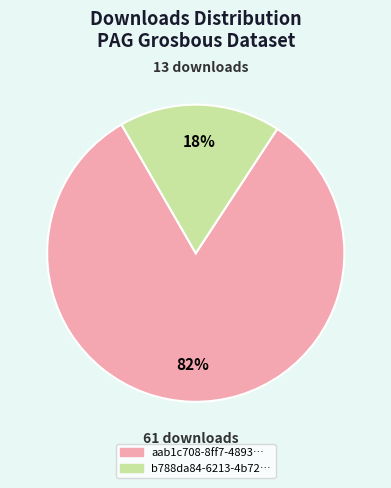

To the nearest percent, what is the average slice percentage?

50%